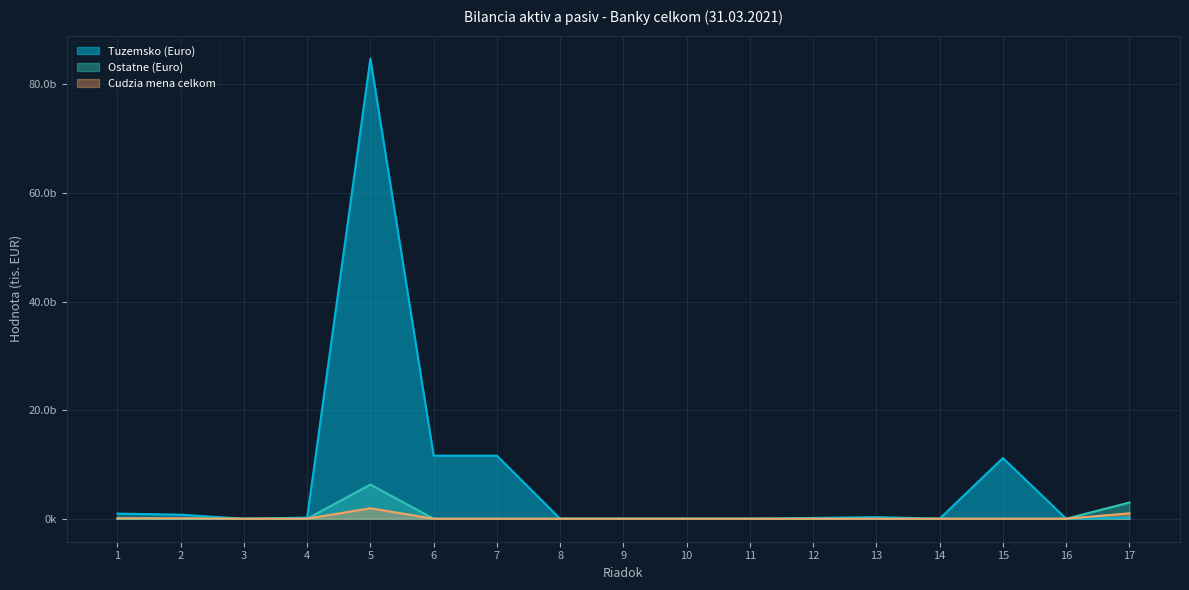

Between 4 and 12, which series saw the biggest shift?

Tuzemsko (Euro)